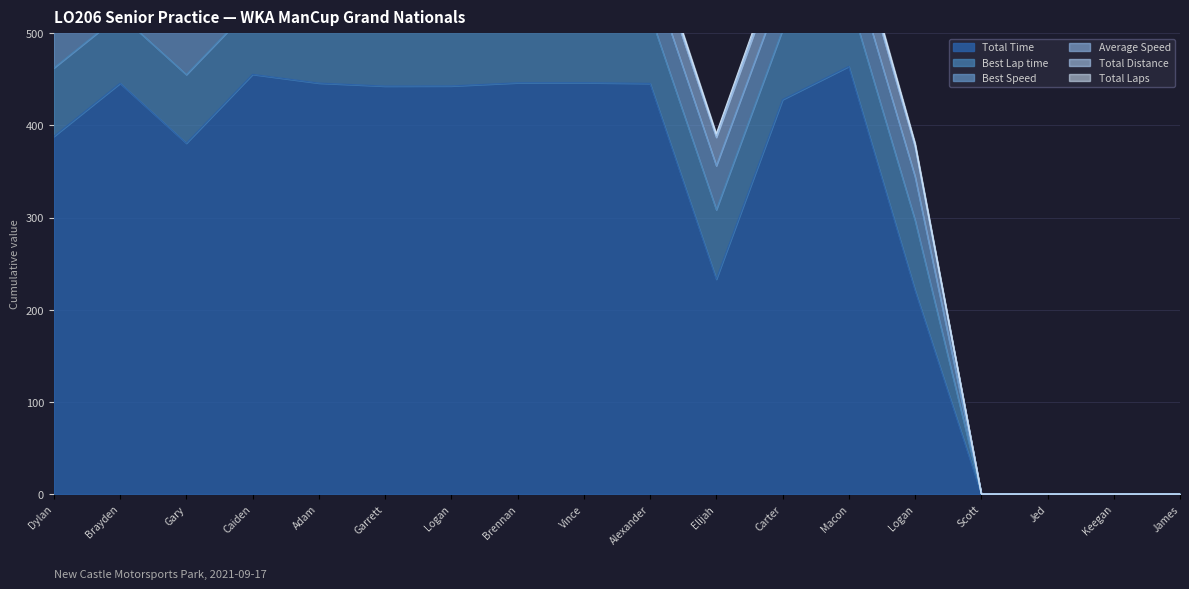

True or false: Best Speed has more than 2 interior local peaks.

False